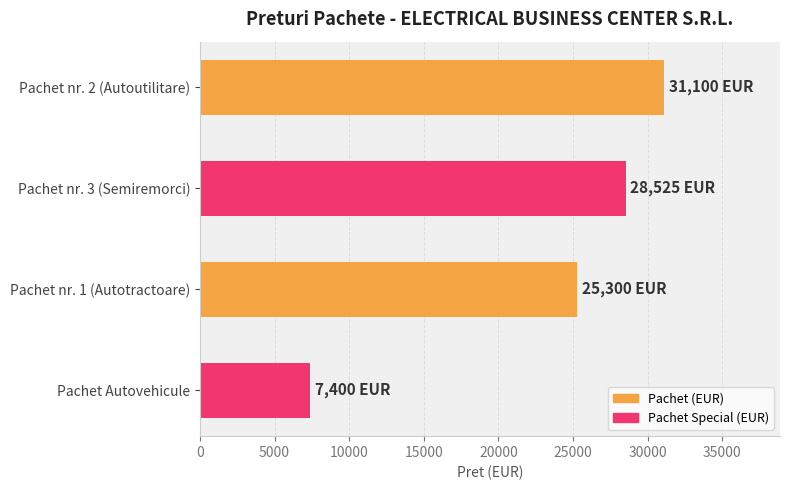

Between Pachet nr. 1 (Autotractoare) and Pachet nr. 3 (Semiremorci), which is larger?

Pachet nr. 3 (Semiremorci)